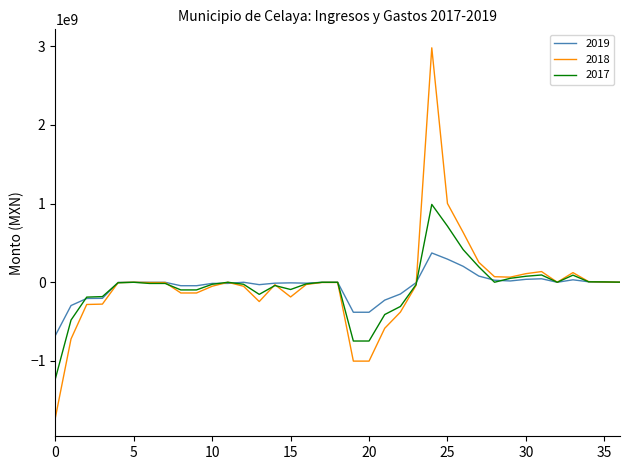

How many values in the 2019 series are below -749907?

20